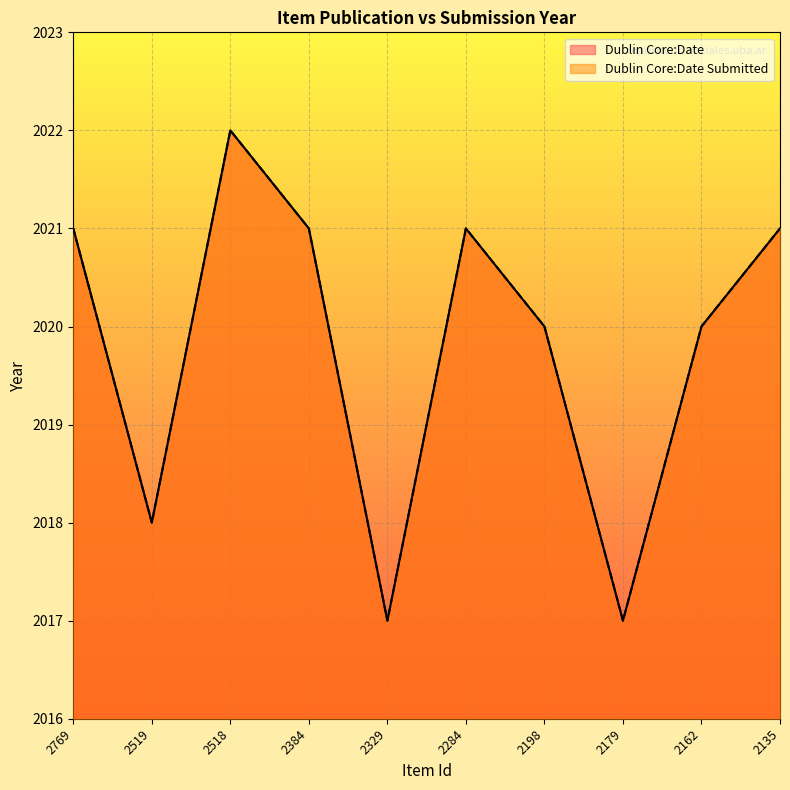

True or false: Dublin Core:Date has more than 2 points higher than both neighbors.

False